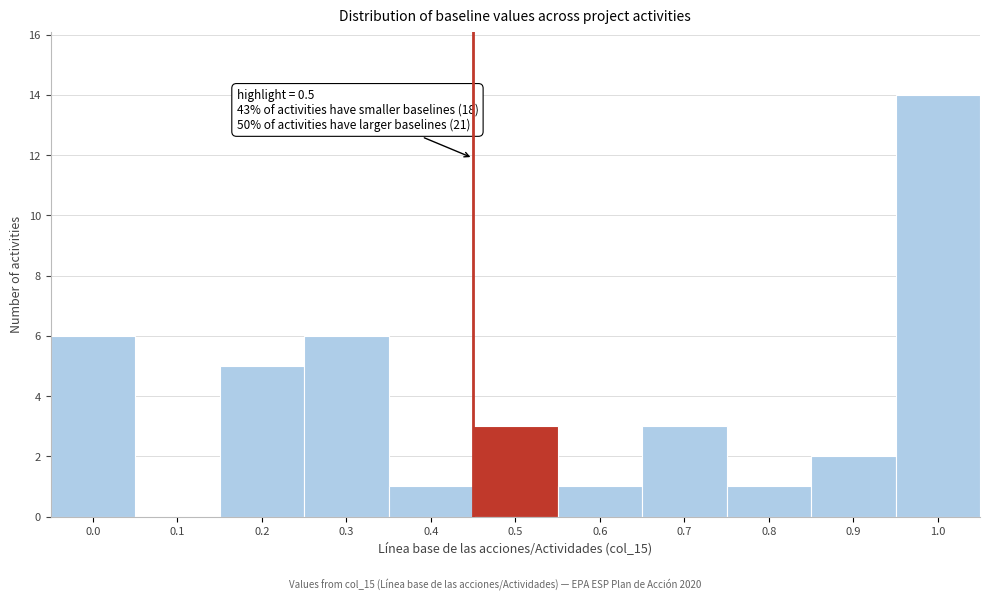

Reading left to right, extract all data points from this chart.

0.0=6	0.1=0	0.2=5	0.3=6	0.4=1	0.5=3	0.6=1	0.7=3	0.8=1	0.9=2	1.0=14